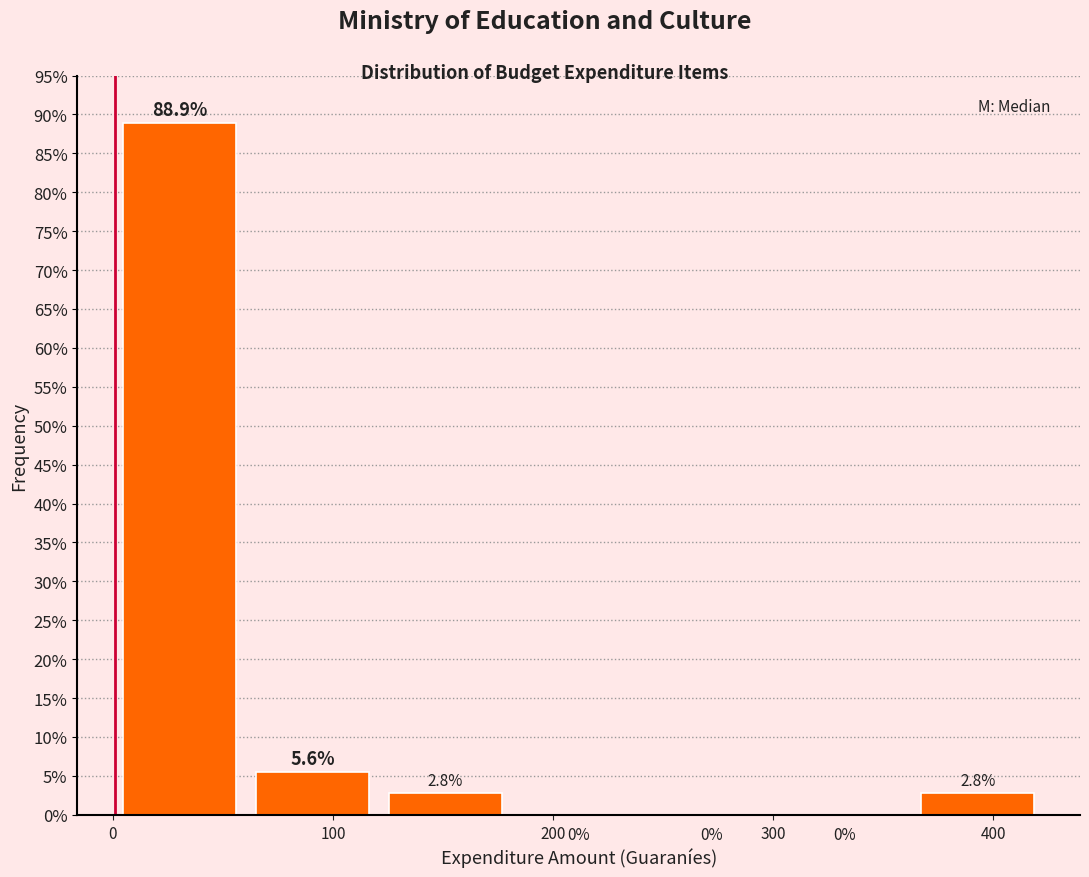

Reading left to right, transcribe this chart: for each bar, give the range it covers on the x-axis and its height. The bar edges are not printed on the chart, so give them approximately, as read against the axis.

0 to 60: 88.9
60 to 120: 5.6
120 to 180: 2.8
180 to 240: 0.0
240 to 300: 0.0
300 to 360: 0.0
360 to 420: 2.8